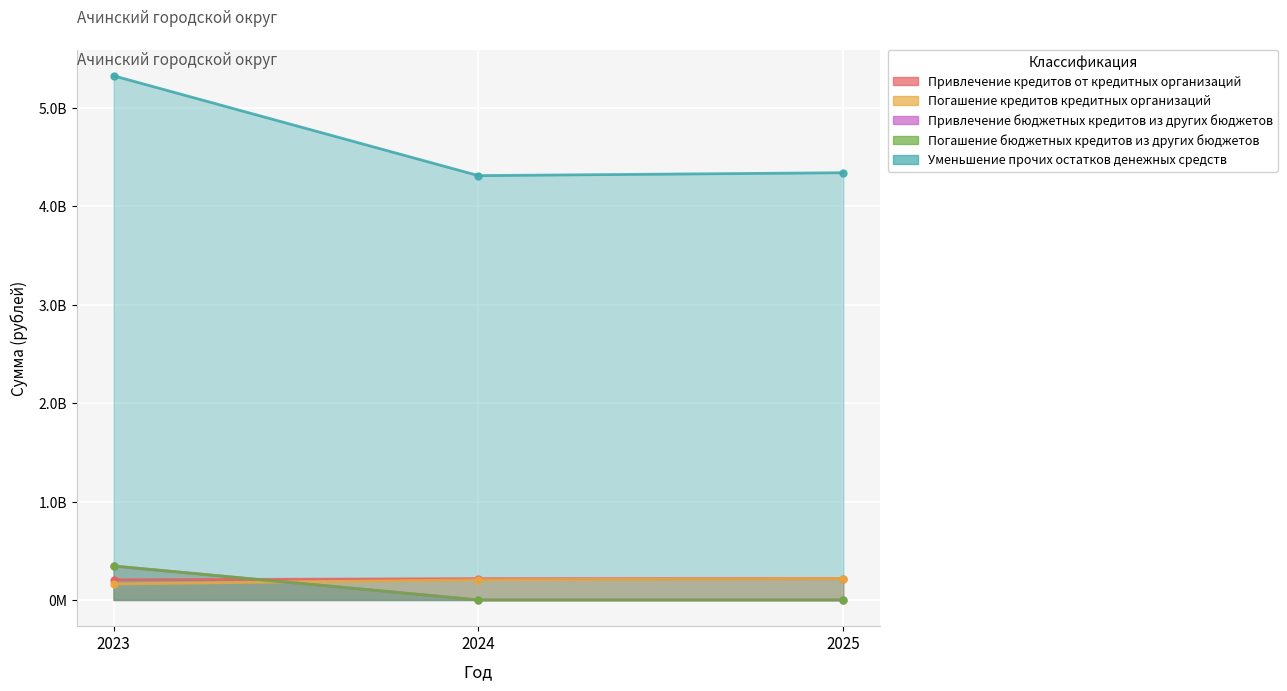

True or false: Привлечение бюджетных кредитов из других бюджетов and Уменьшение прочих остатков денежных средств cross at least once.

False